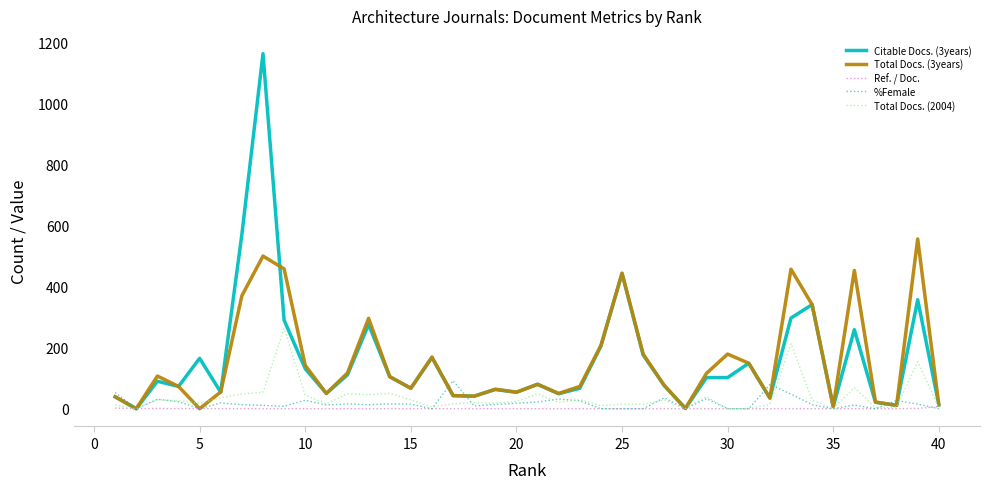

Is this an area chart (filled region under the line)?

No